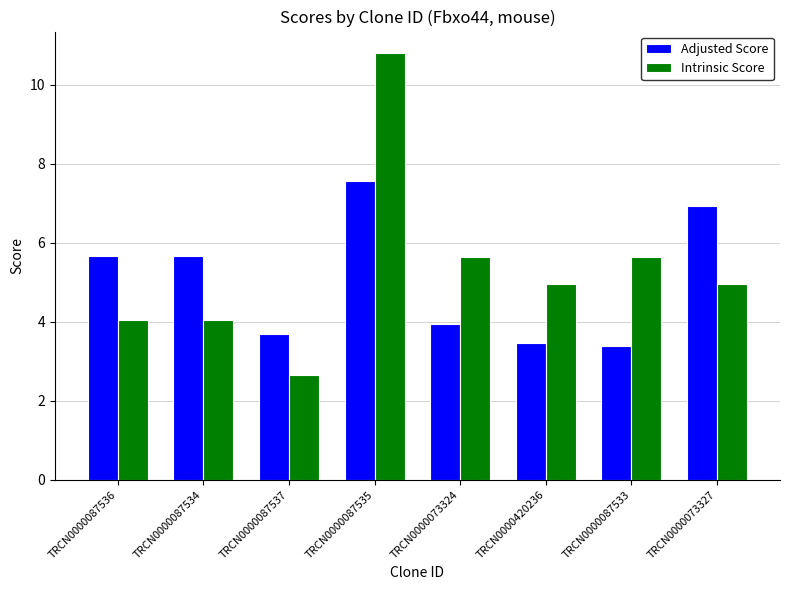

How many values in the Intrinsic Score series are below 4?

1